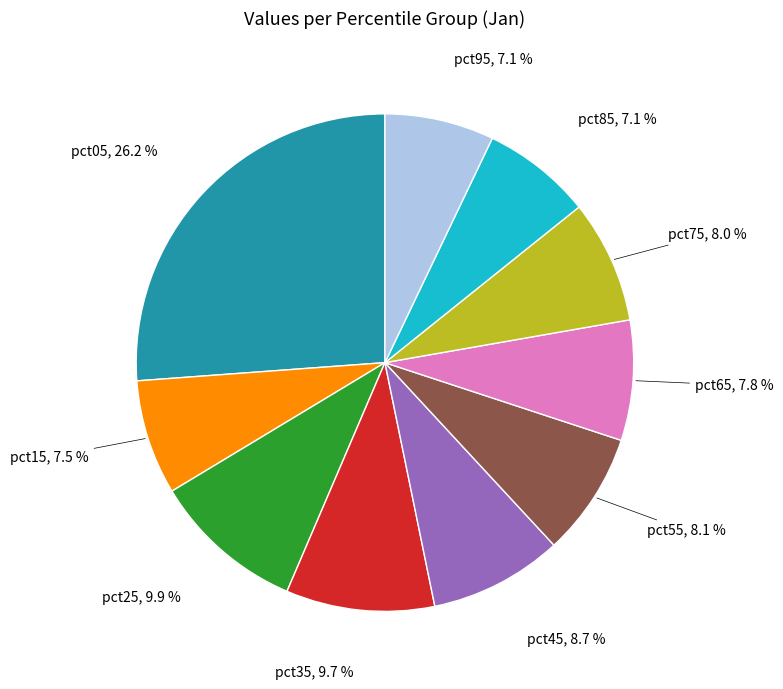

Is there a majority slice in this chart?

No